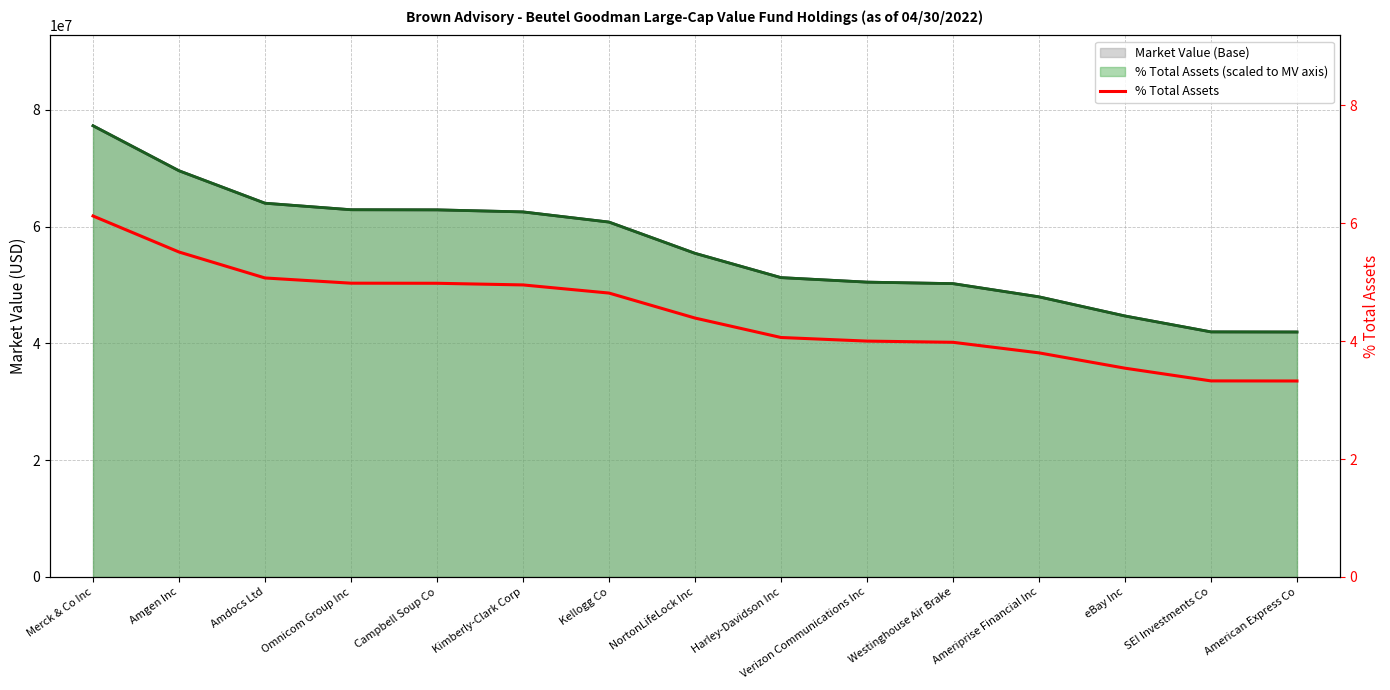

What position from the right is Campbell Soup Co?

11